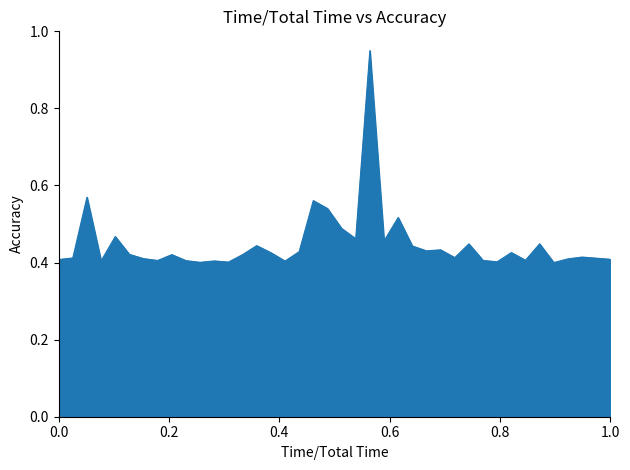

How many interior local valleys (lower than both neighbors) does the data have?

12